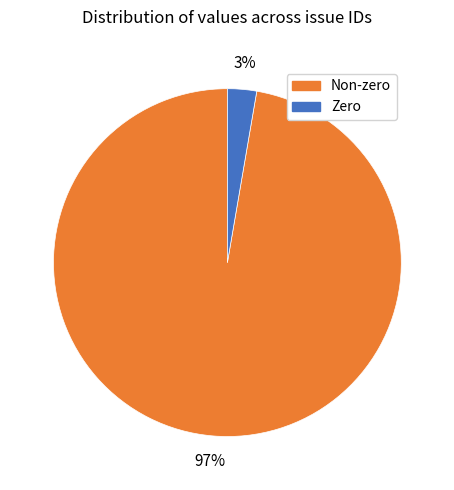

Is the sum of Non-zero and Zero greater than half?

Yes